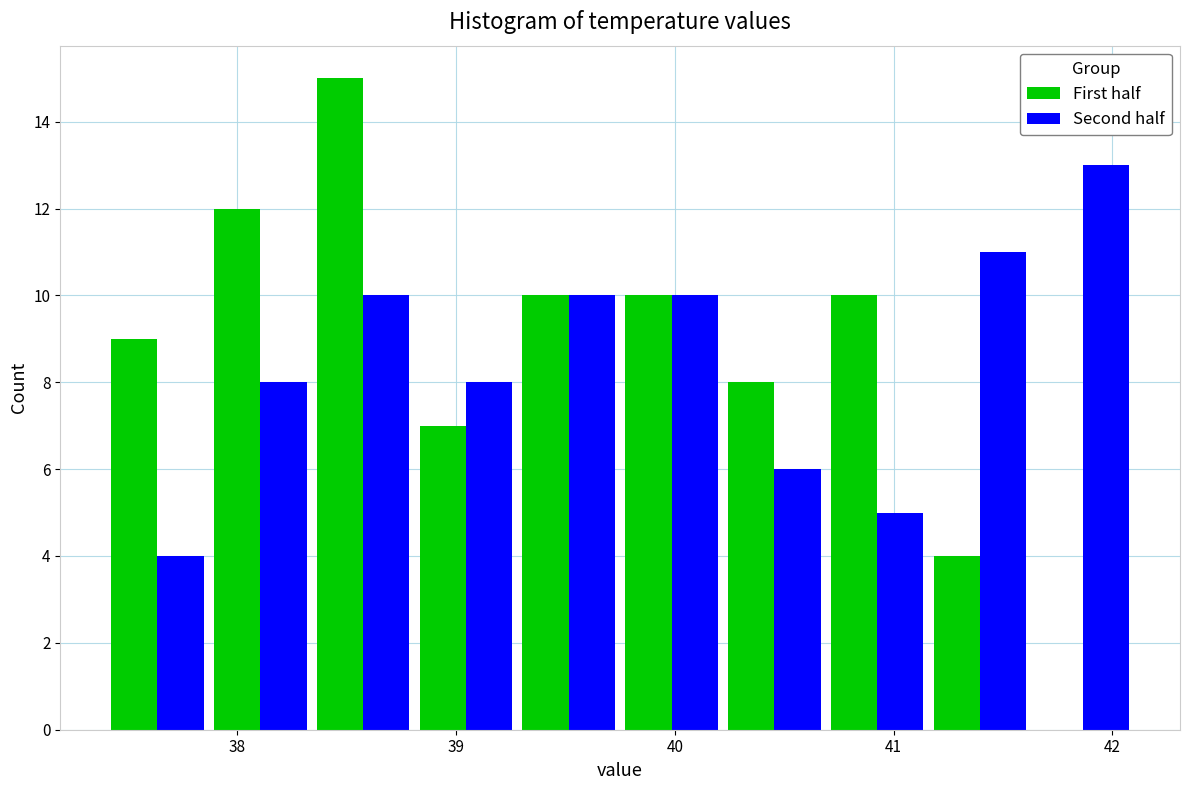

Reading left to right, list every range on the x-axis with the height of the bar of each series over it. Neither the bar edges nor the heights are printed on the chart, so give them approximately, as read against the axes.

37.40 to 37.87: First half=9	Second half=4
37.87 to 38.34: First half=12	Second half=8
38.34 to 38.81: First half=15	Second half=10
38.81 to 39.28: First half=7	Second half=8
39.28 to 39.75: First half=10	Second half=10
39.75 to 40.22: First half=10	Second half=10
40.22 to 40.69: First half=8	Second half=6
40.69 to 41.16: First half=10	Second half=5
41.16 to 41.63: First half=4	Second half=11
41.63 to 42.10: First half=0	Second half=13